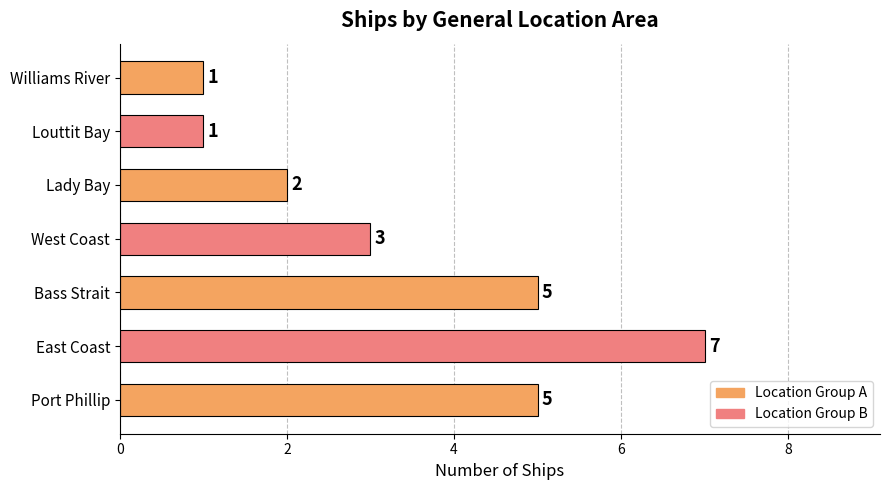

Reading top to bottom, extract all data points from this chart.

1	1	2	3	5	7	5